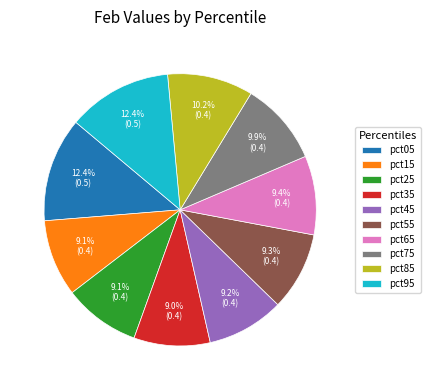

True or false: pct95 accounts for 23% of the total.

False